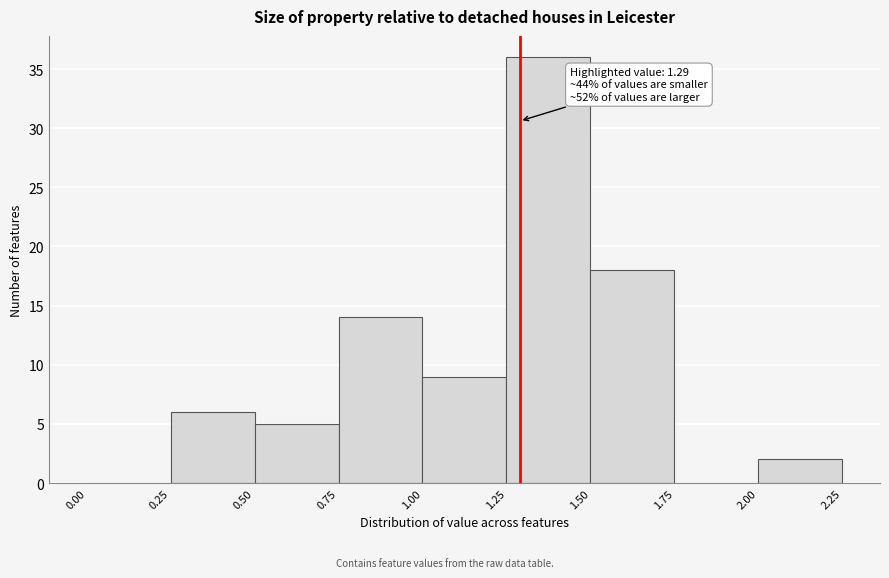

Over which range of the x-axis is the bar tallest?

1.25 to 1.50